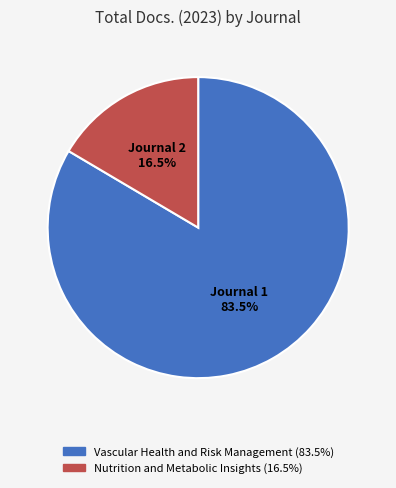

Combined, what portion of the pie is Nutrition and Metabolic Insights and Vascular Health and Risk Management?

100.0%